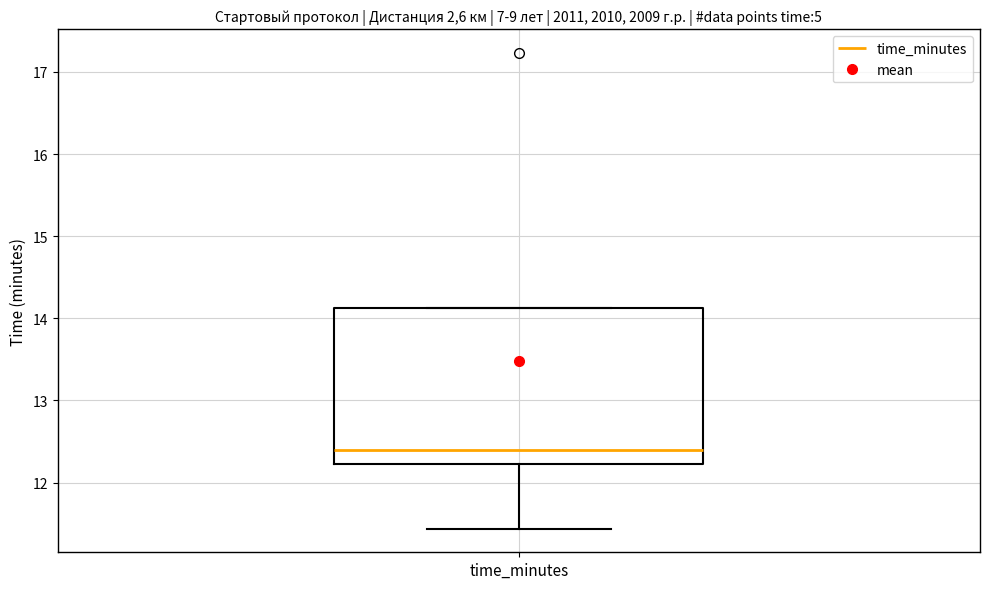

Where does the lower whisker of the box for time_minutes end on the y-axis? The values are not printed on the chart, so give them approximately, as read against the axis.

11.4